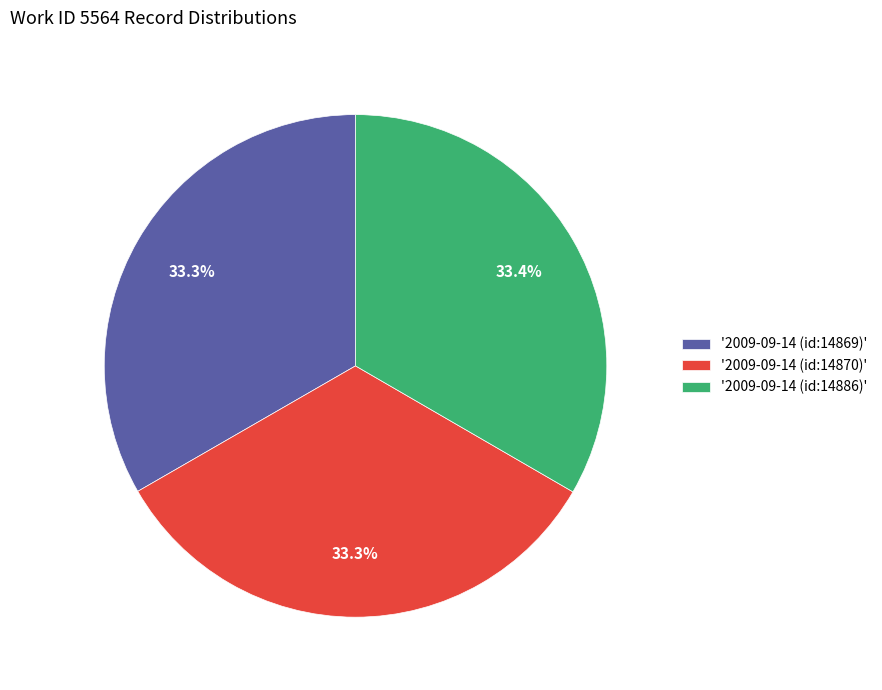

Do '2009-09-14 (id:14870)' and '2009-09-14 (id:14869)' together represent more than half of the pie?

Yes